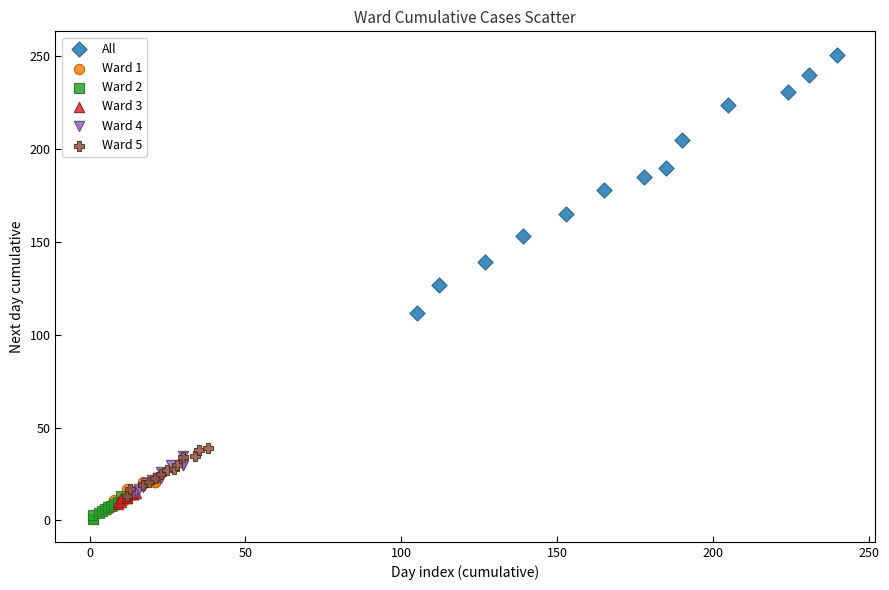

Which series contains the highest Y value?

All